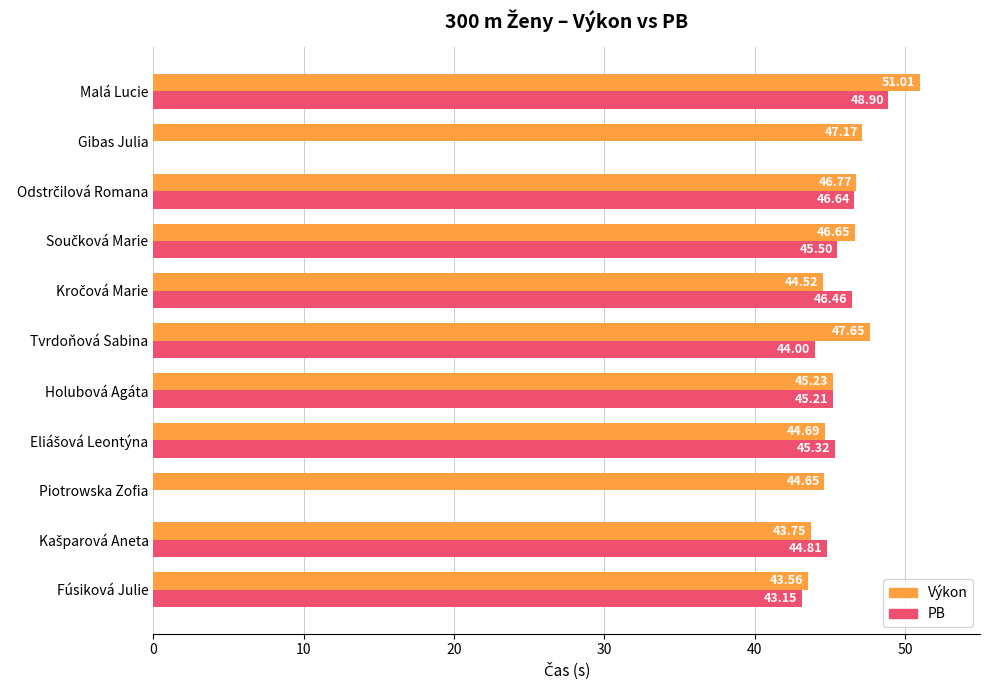

Where is Výkon nearest to the value 47?

Gibas Julia